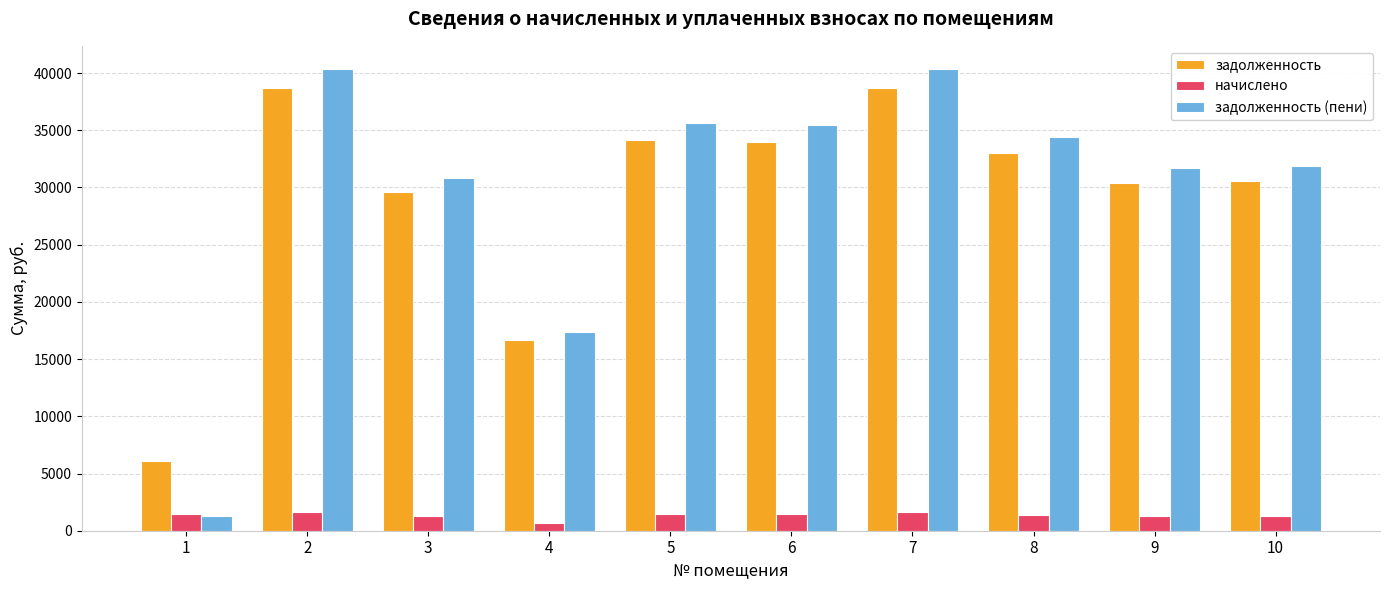

List the series in order of their peak value, lowest first.

начислено, задолженность, задолженность (пени)